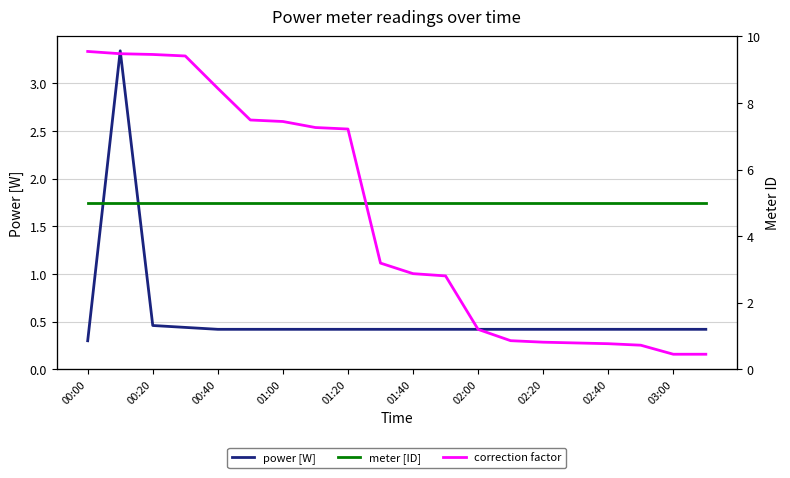

Is it true that power [W] equals 0.3 at 00:00?

True